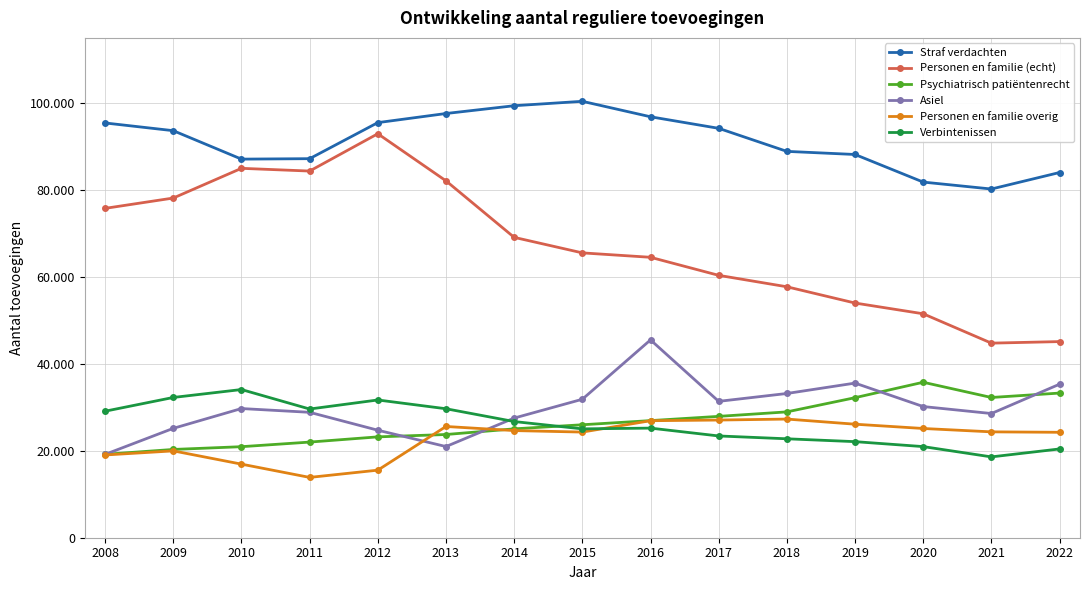

What is the difference between the maximum and minimum values in the Straf verdachten series?

20179